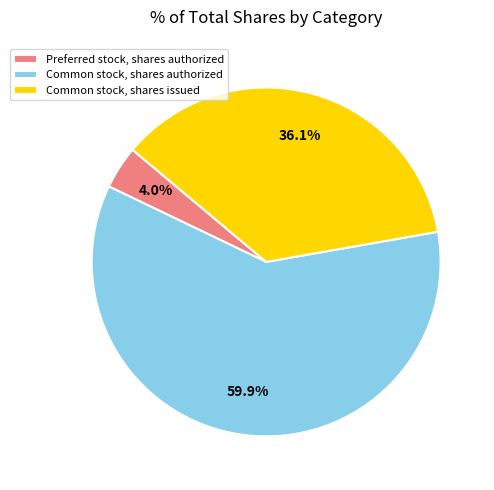

Combined, do Common stock, shares issued and Common stock, shares authorized account for over 50%?

Yes